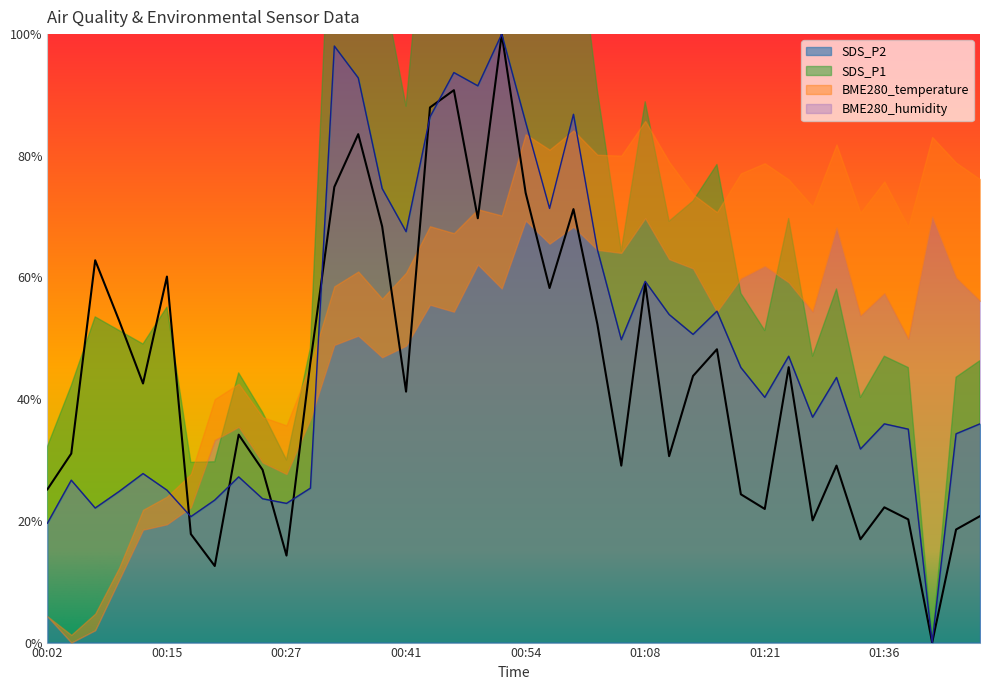

Does the chart display data point markers on the line(s)?

No